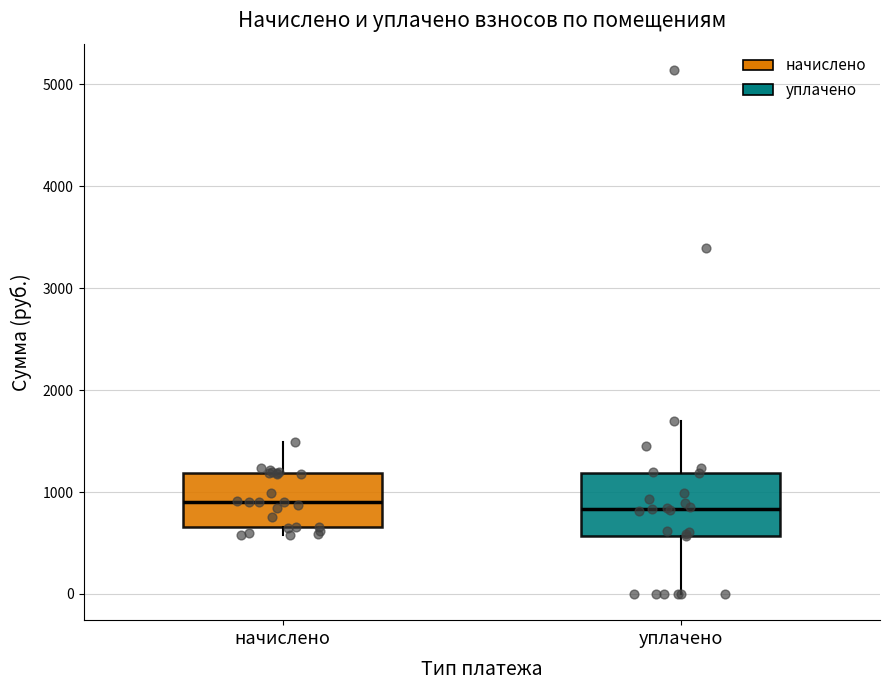

Reading left to right, transcribe this box plot: for each box, give where its median line is, the range the box spans, and where its two whiskers end, as read against the y-axis. The values are not printed on the chart, so give them approximately, as read against the axis.

начислено: median 900, box 700 to 1200, whiskers 600 to 1500
уплачено: median 800, box 600 to 1200, whiskers 0 to 1700